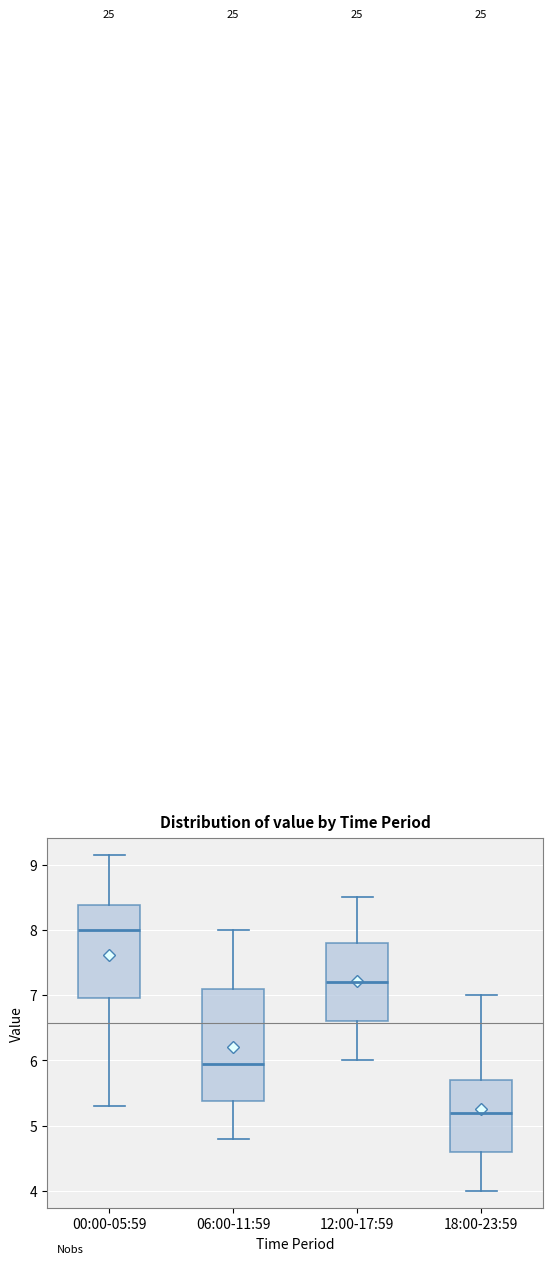

Where does the median line of the box for 06:00-11:59 sit on the y-axis? The values are not printed on the chart, so give them approximately, as read against the axis.

6.0